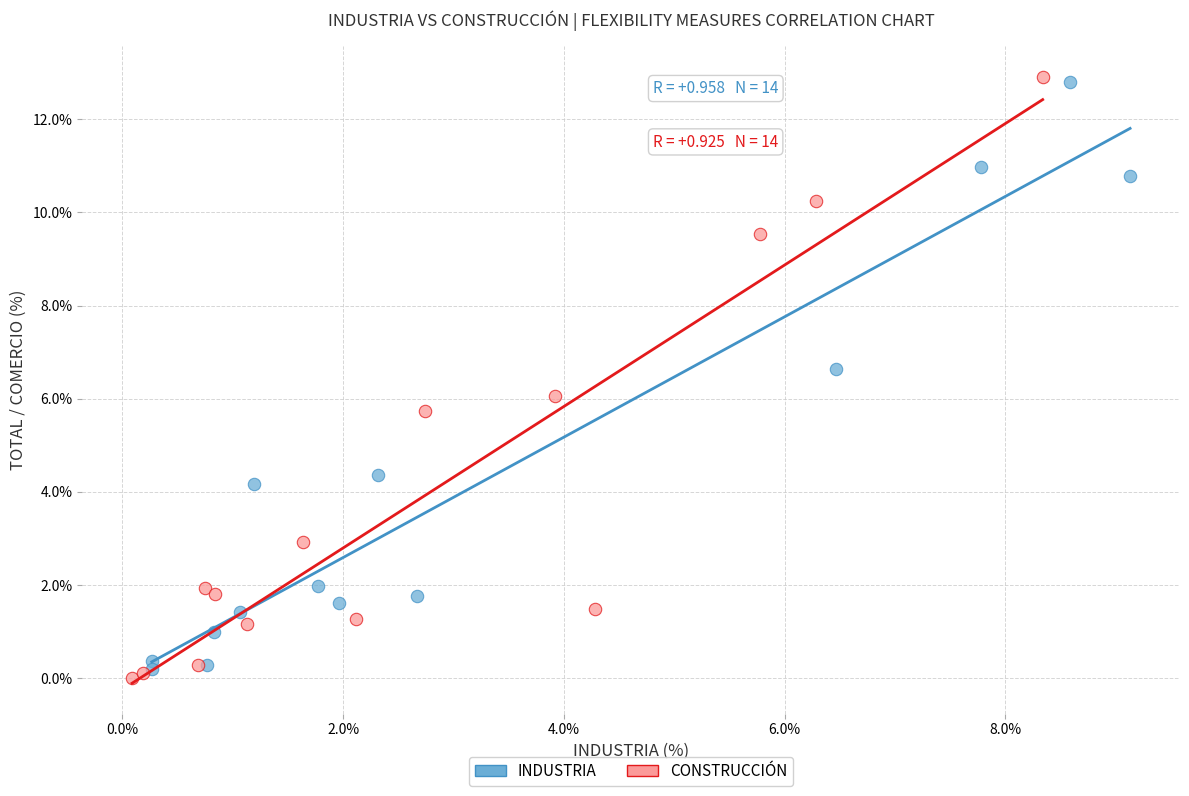

Which series contains the lowest Y value?

CONSTRUCCIÓN